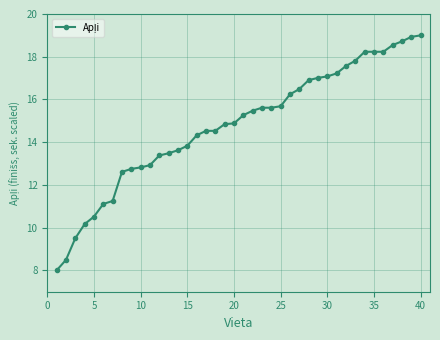

What is the value of the 8th point from the left?

12.6